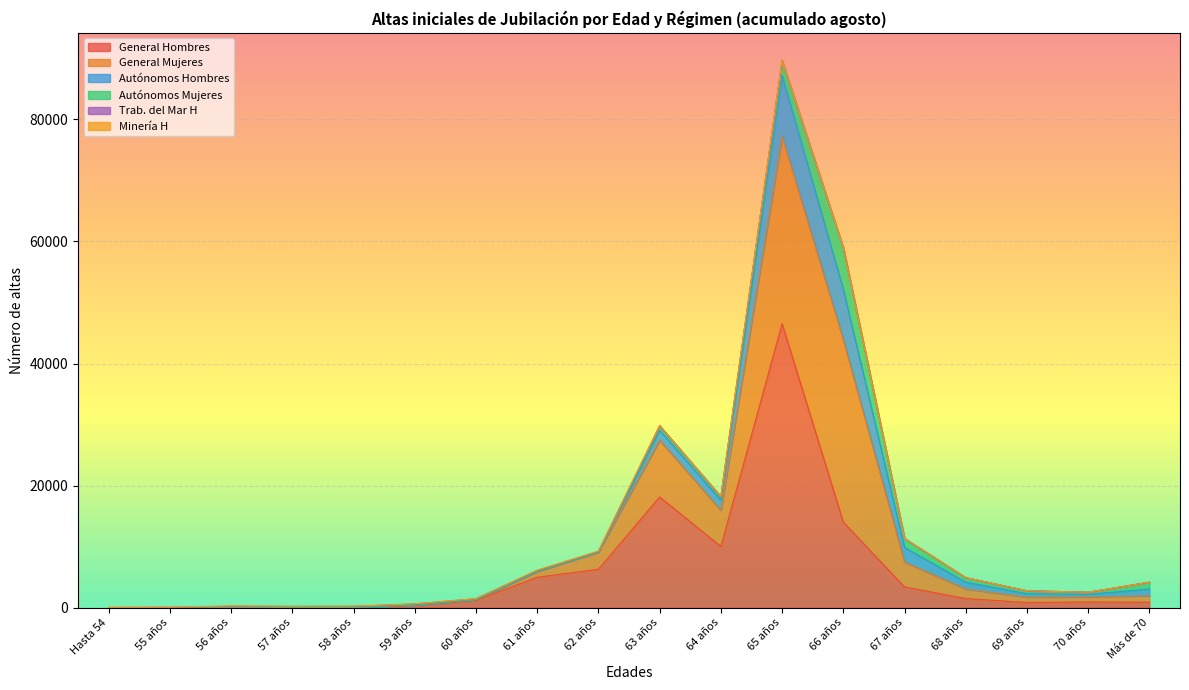

How many lines are shown in the chart?

6